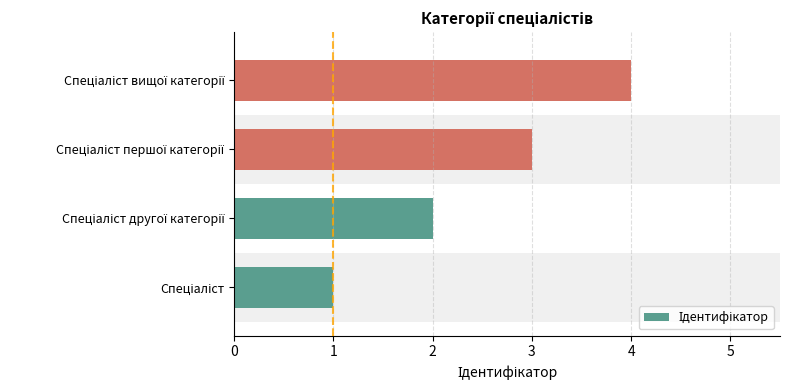

What is the sum of all values?

10